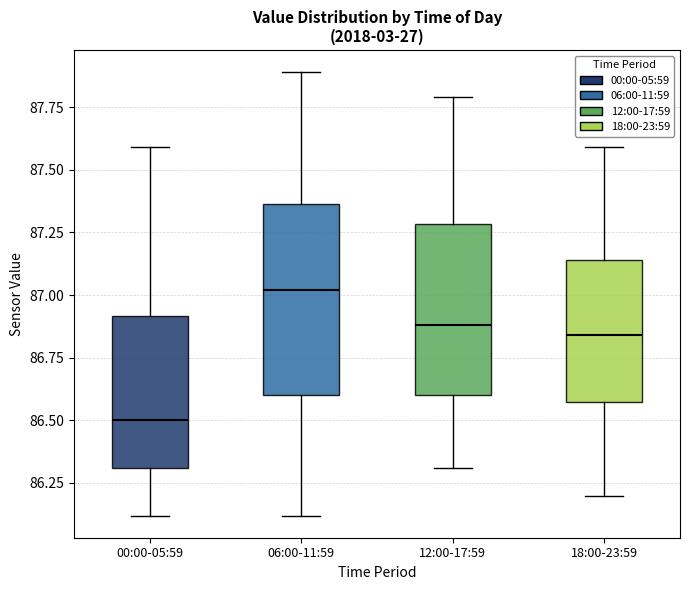

Which box's median line is the lowest?

00:00-05:59